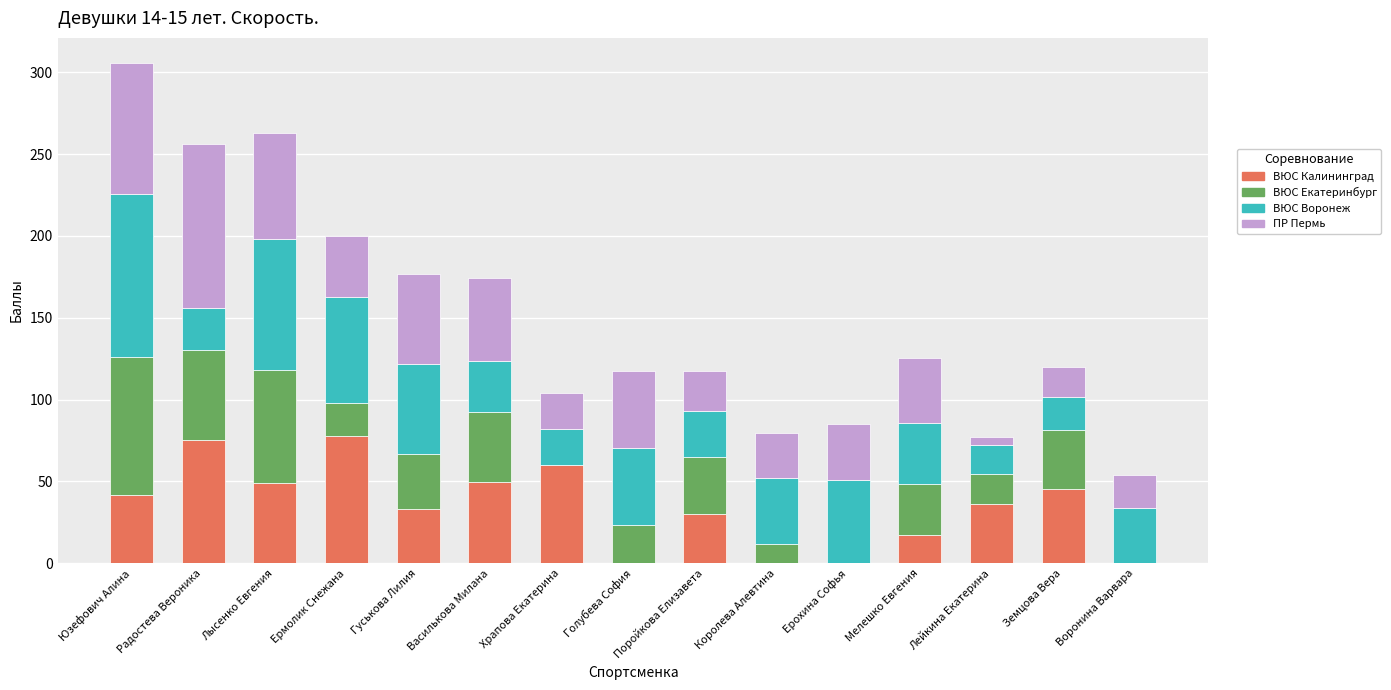

Is it true that ВЮС Калининград equals 12.3 at Поройкова Елизавета?

False